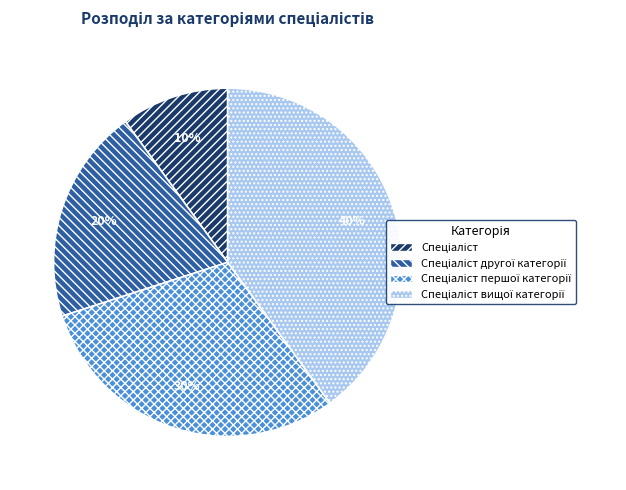

Is there any slice that represents more than half of the pie?

No